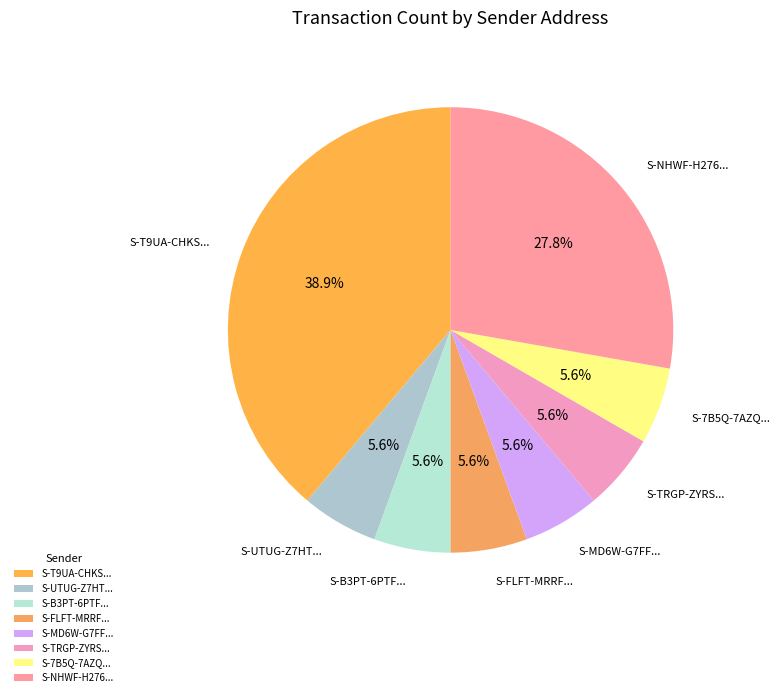

Does S-UTUG-Z7HT... account for over 50% of the chart?

No